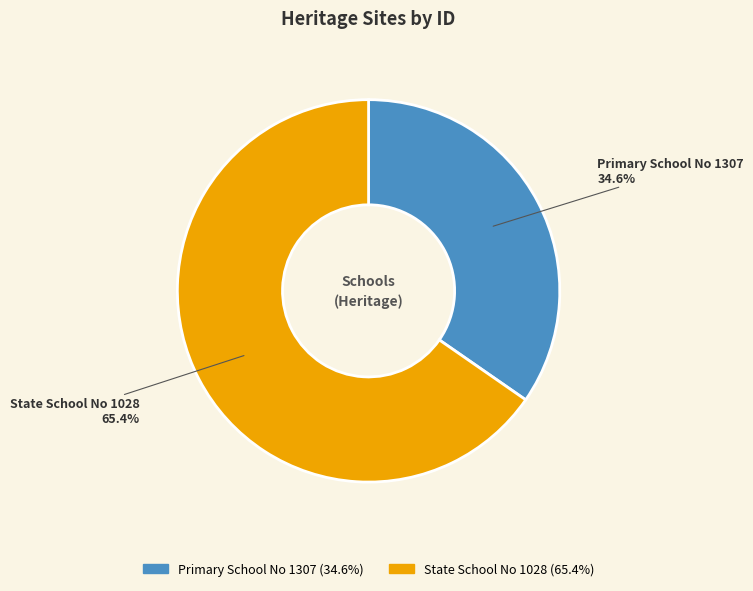

Which slice represents more than half of the pie?

State School No 1028